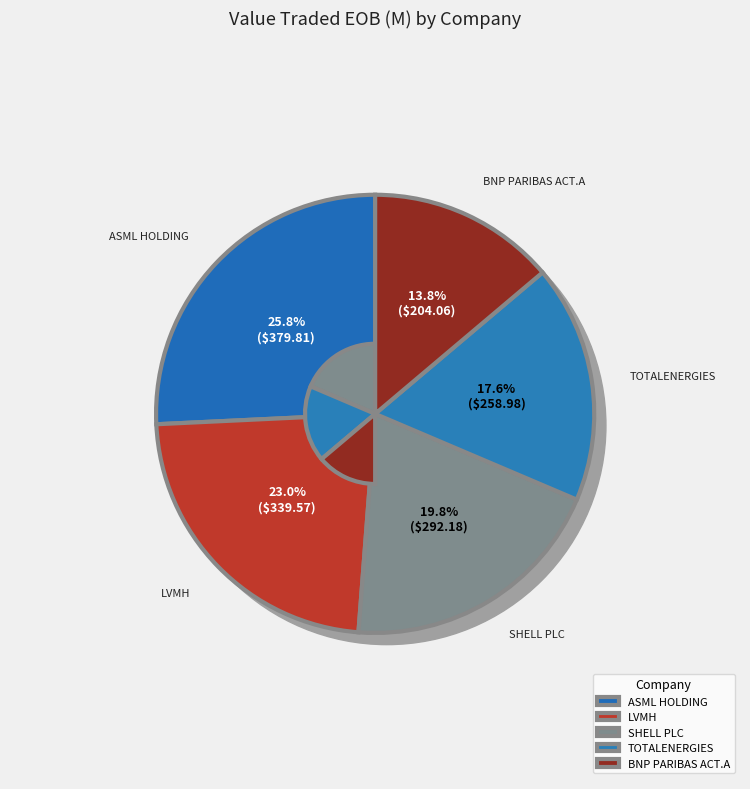

What is the change in value from TOTALENERGIES to BNP PARIBAS ACT.A?

-54.9